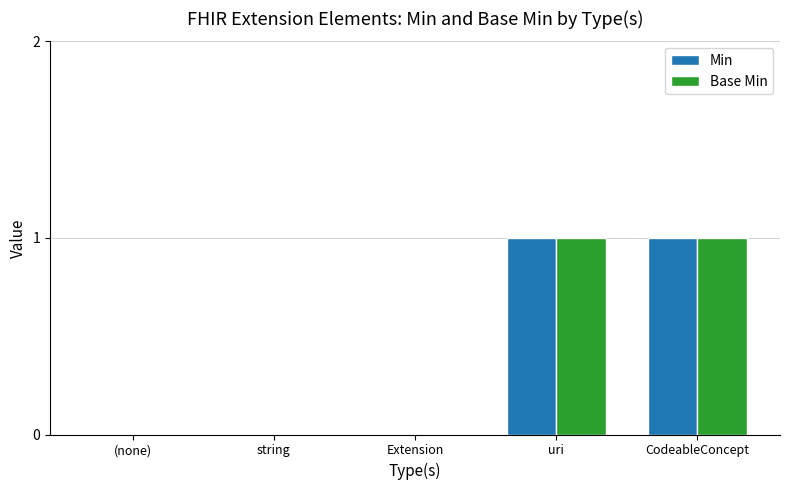

True or false: Base Min has a value of 1 at uri.

True